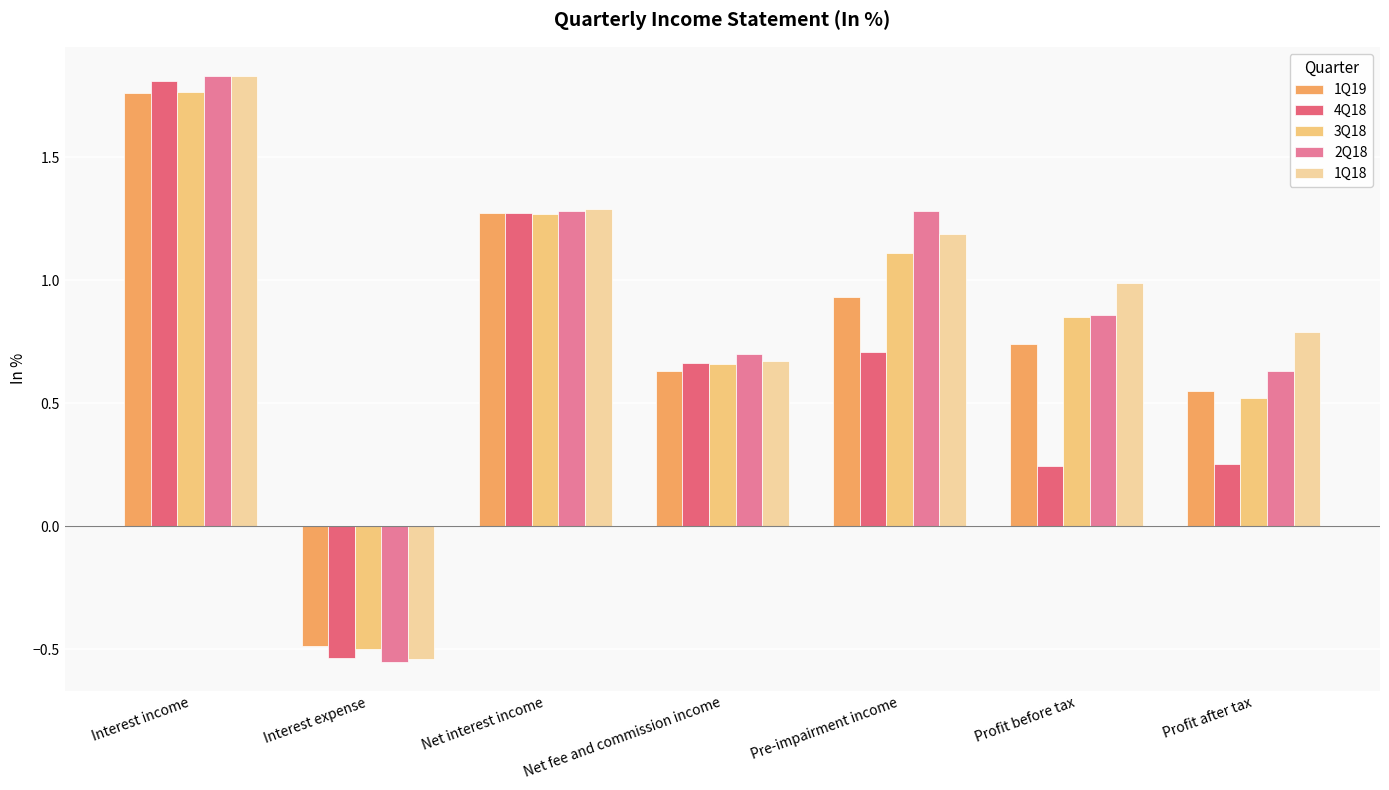

Which has a higher value, Net fee and commission income or Profit before tax?

Profit before tax